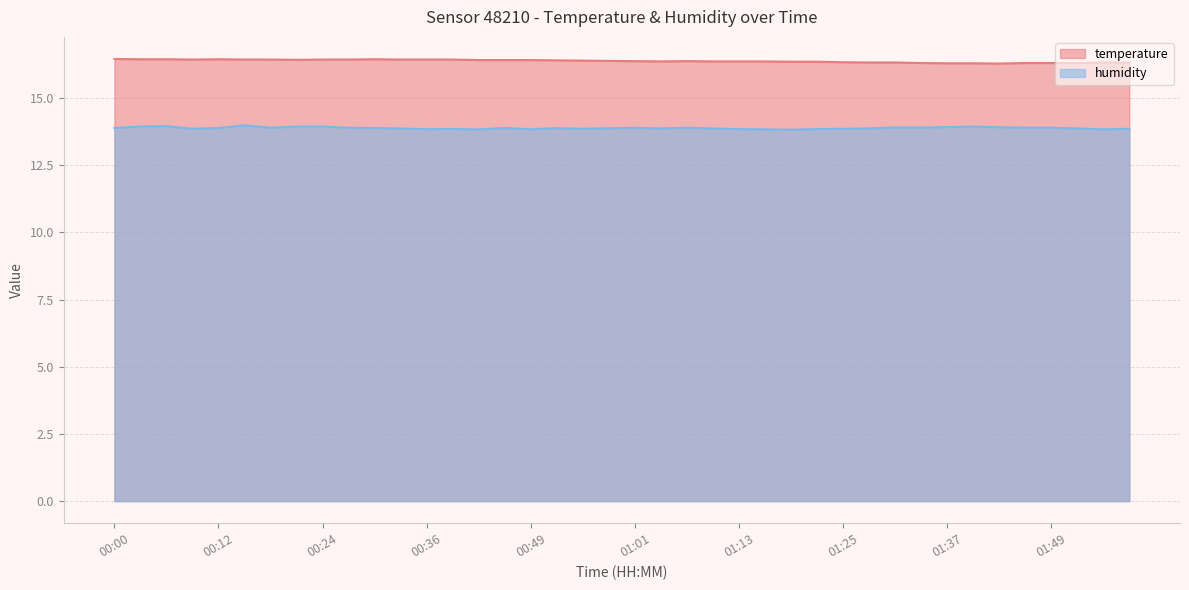

What are all the series names shown in the legend?

temperature, humidity